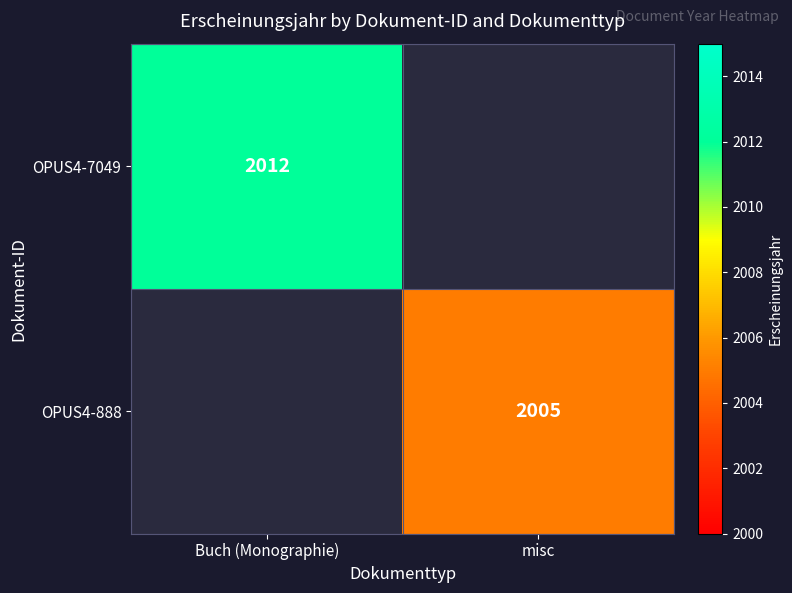

Which label corresponds to the largest value in the chart?

Buch (Monographie)